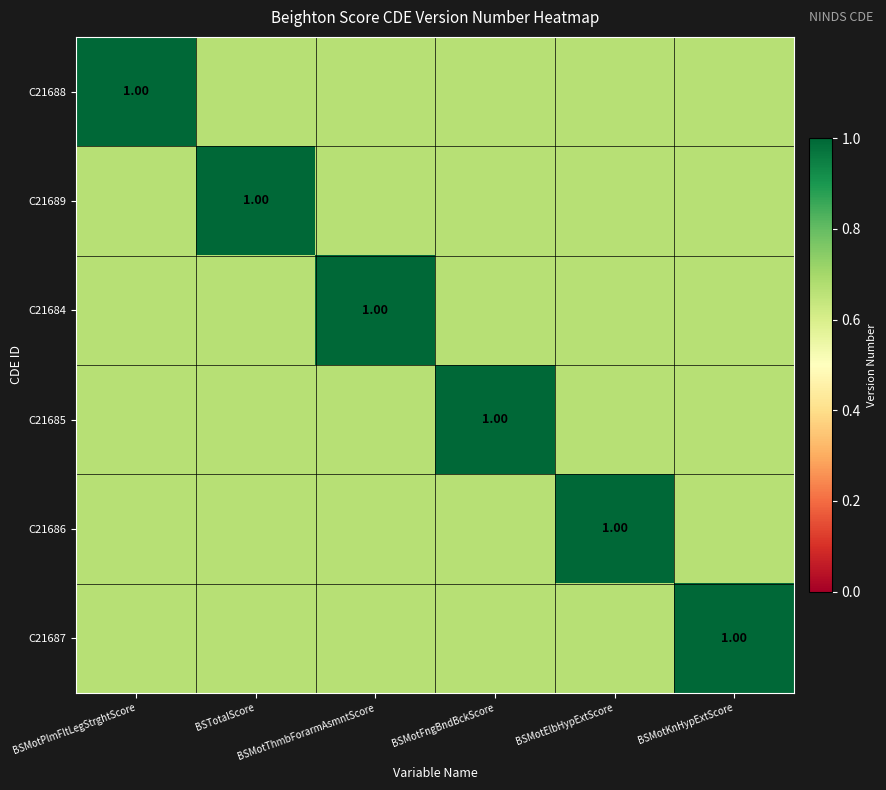

What is the difference between the maximum and second lowest values in the C21689 series?

1